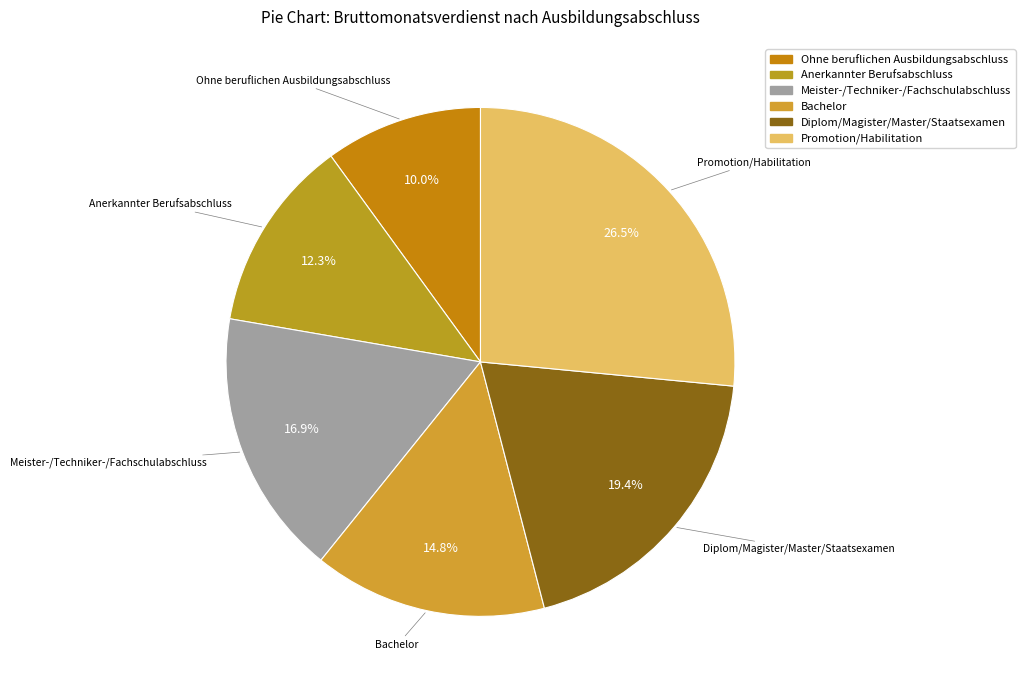

Which category has the biggest portion of the pie?

Promotion/Habilitation